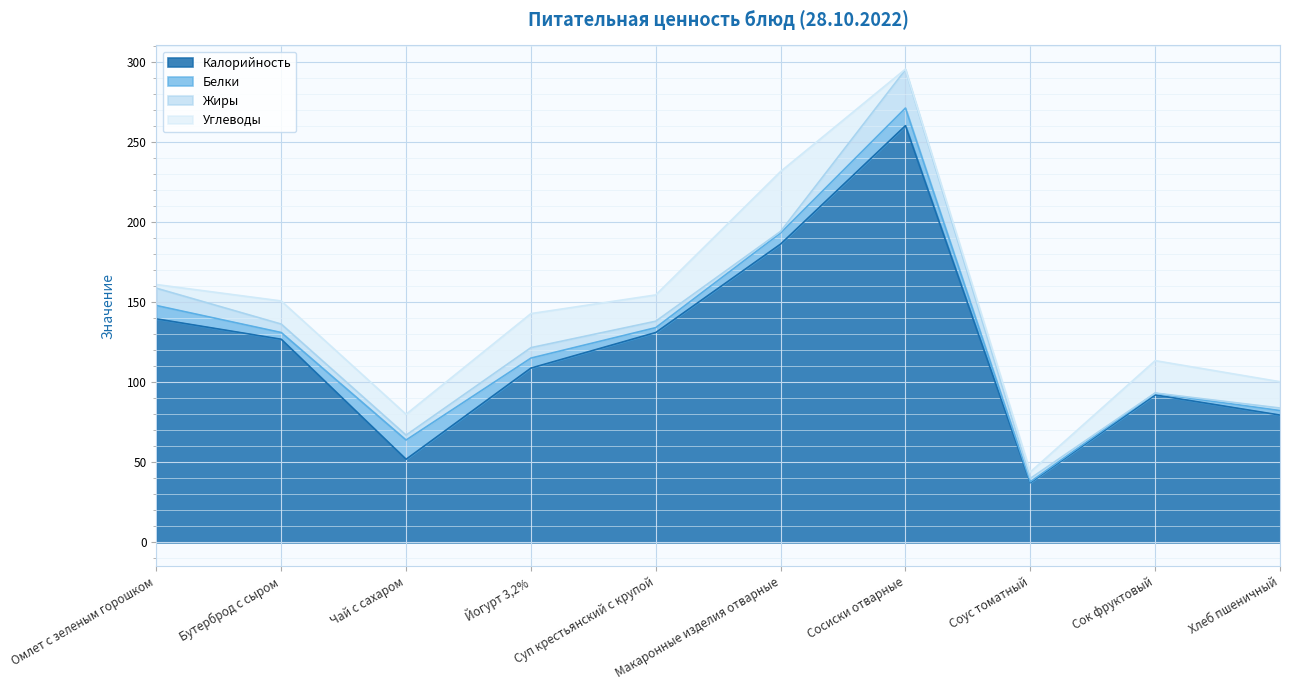

Rank the series at Омлет с зеленым горошком from lowest to highest value.

Углеводы, Белки, Жиры, Калорийность